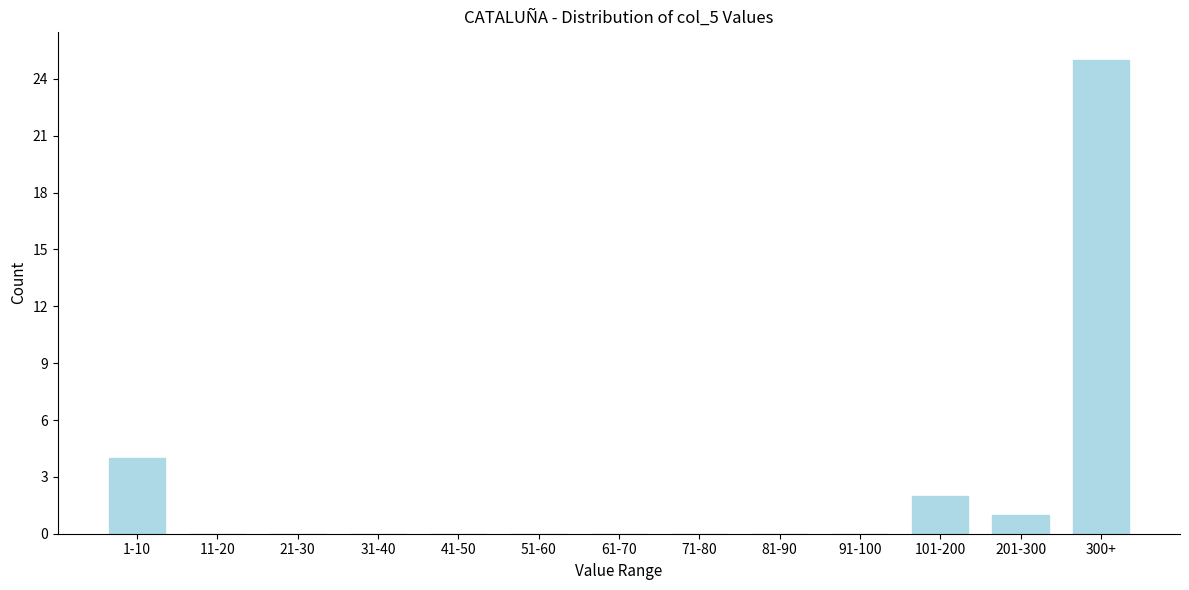

Reading left to right, list all the values displayed in this chart.

1-10=4	11-20=0	21-30=0	31-40=0	41-50=0	51-60=0	61-70=0	71-80=0	81-90=0	91-100=0	101-200=2	201-300=1	300+=25